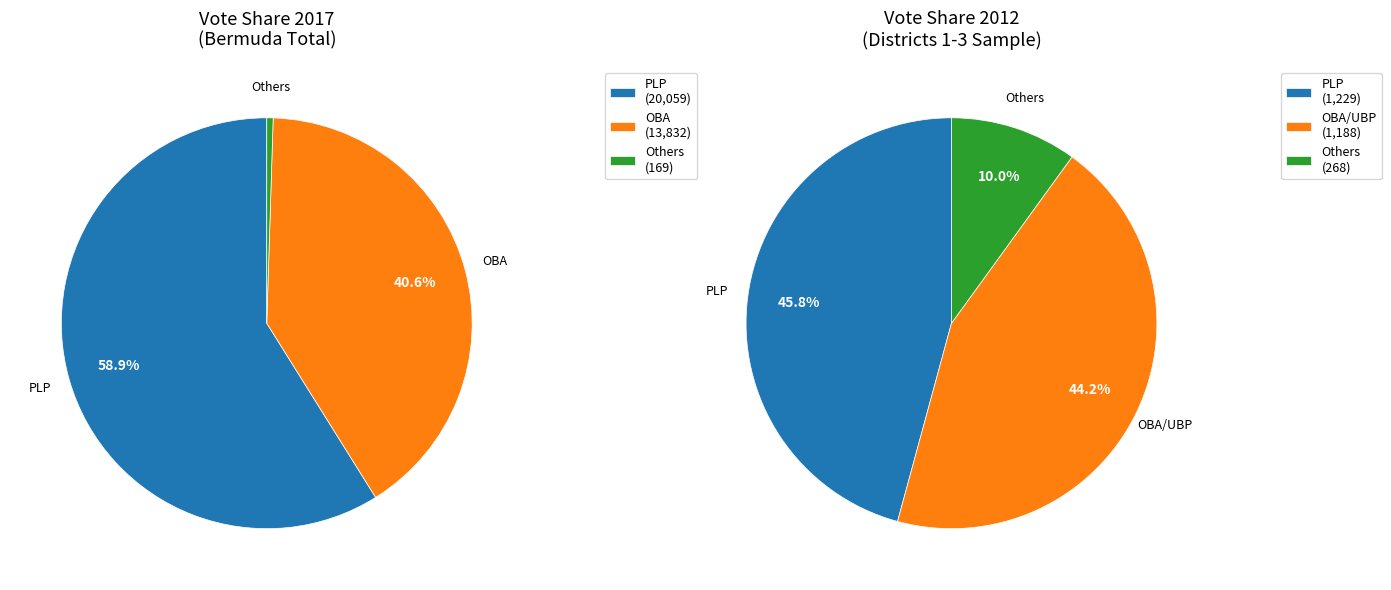

Between 2012 and 2017, which is larger?

2017